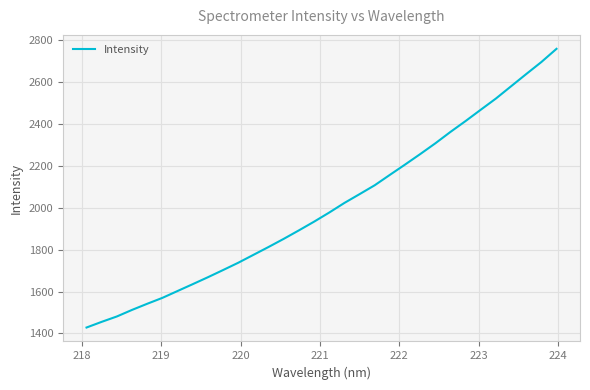

What is the difference between the maximum and minimum values?

1331.5